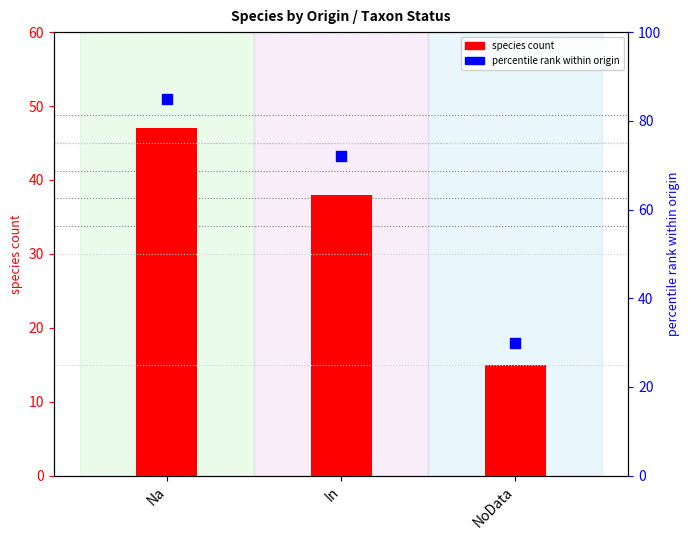

At which category is the sum across all series the highest?

Na